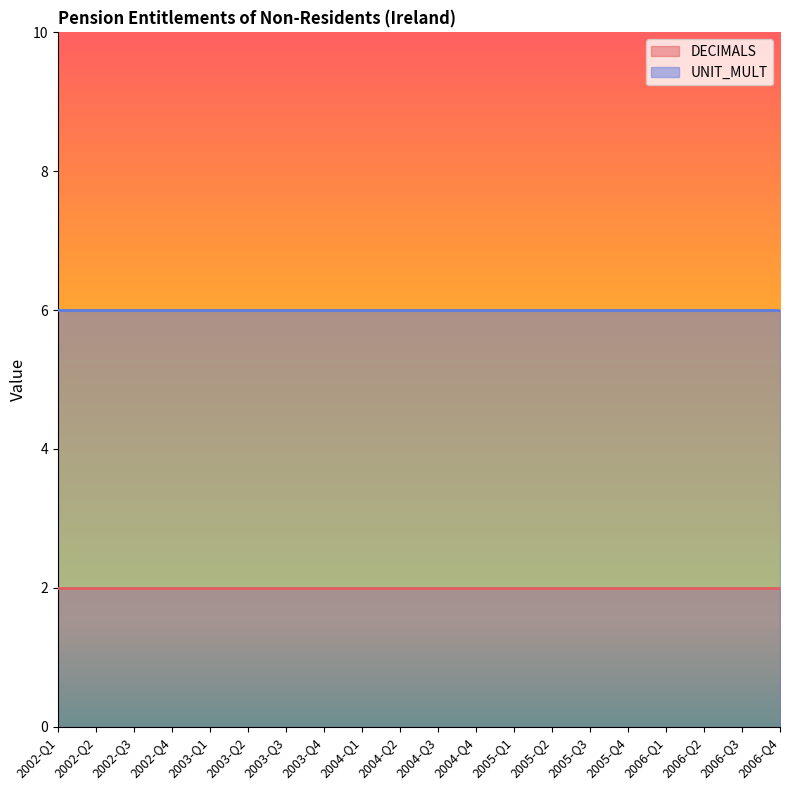

At which category is the sum across all series the highest?

2002-Q1